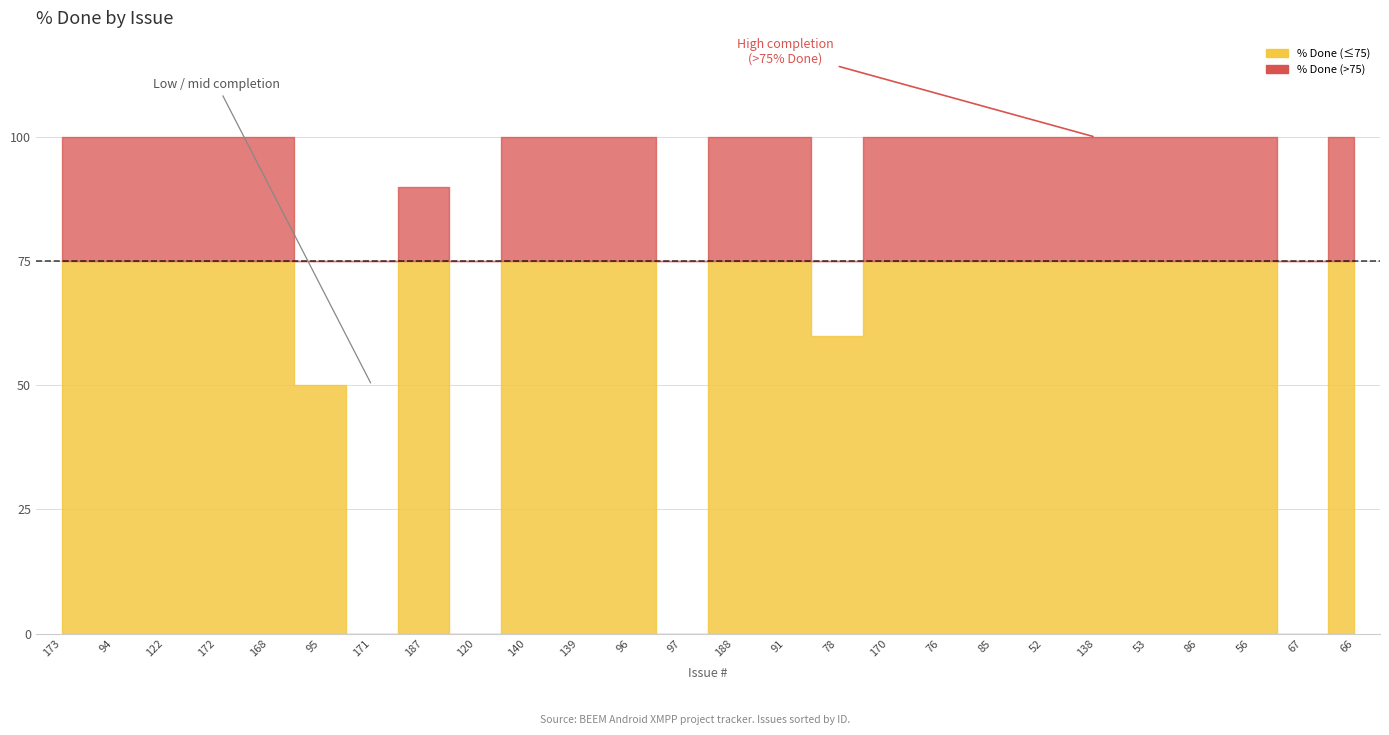

Count the number of categories in the chart.

26